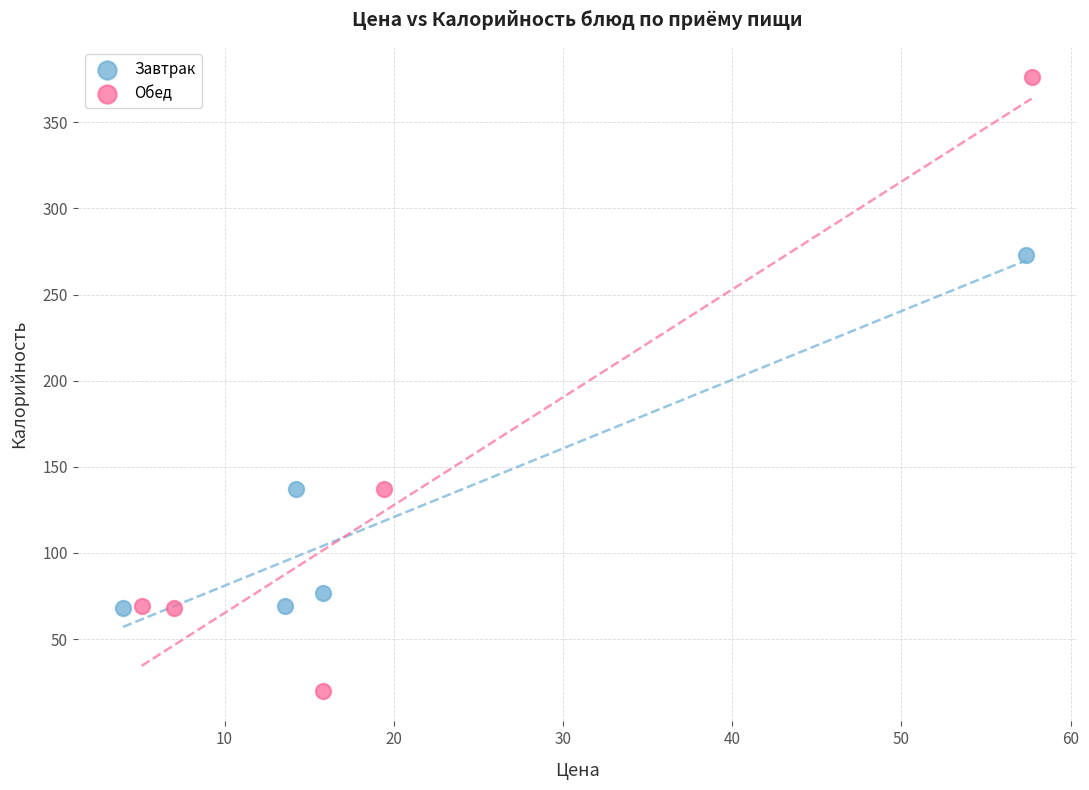

Which series contains the highest Y value?

Обед